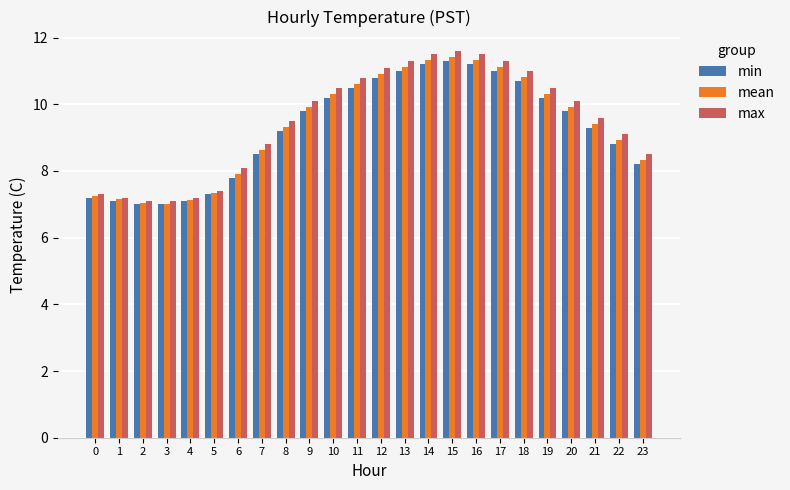

Which series has the largest range (max minus min)?

max